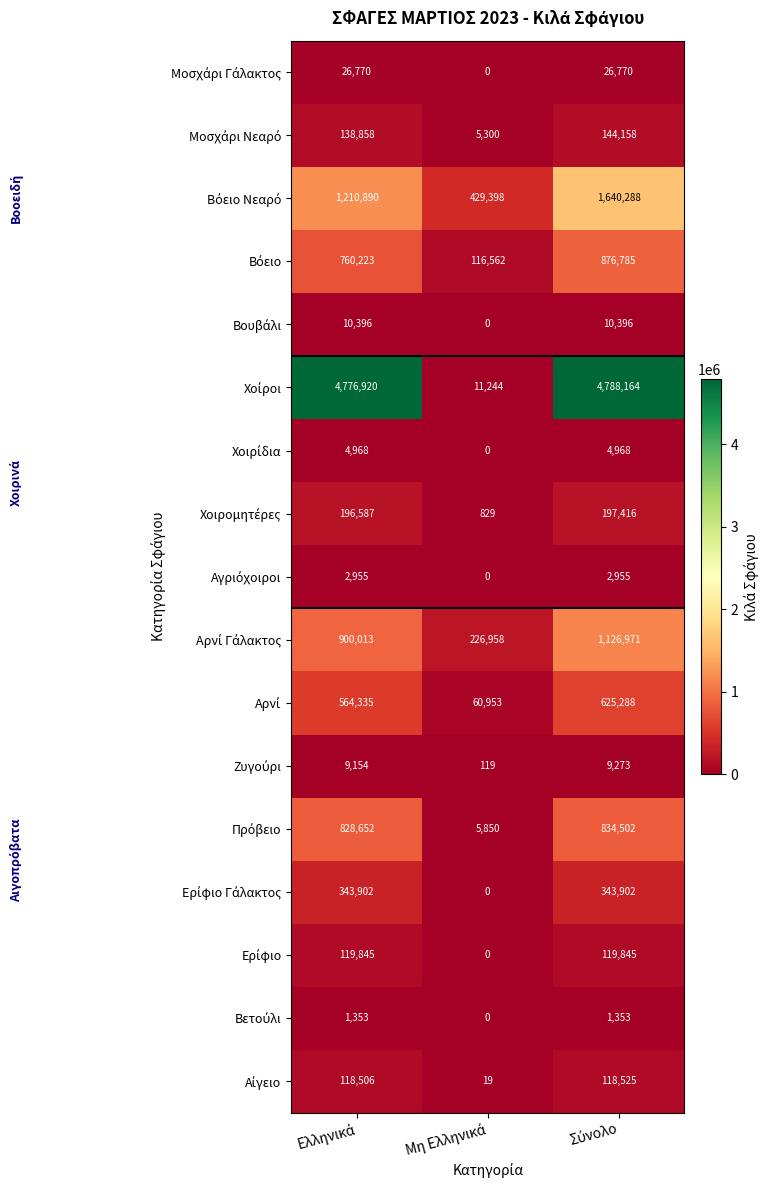

What is the greatest value displayed?

4788164